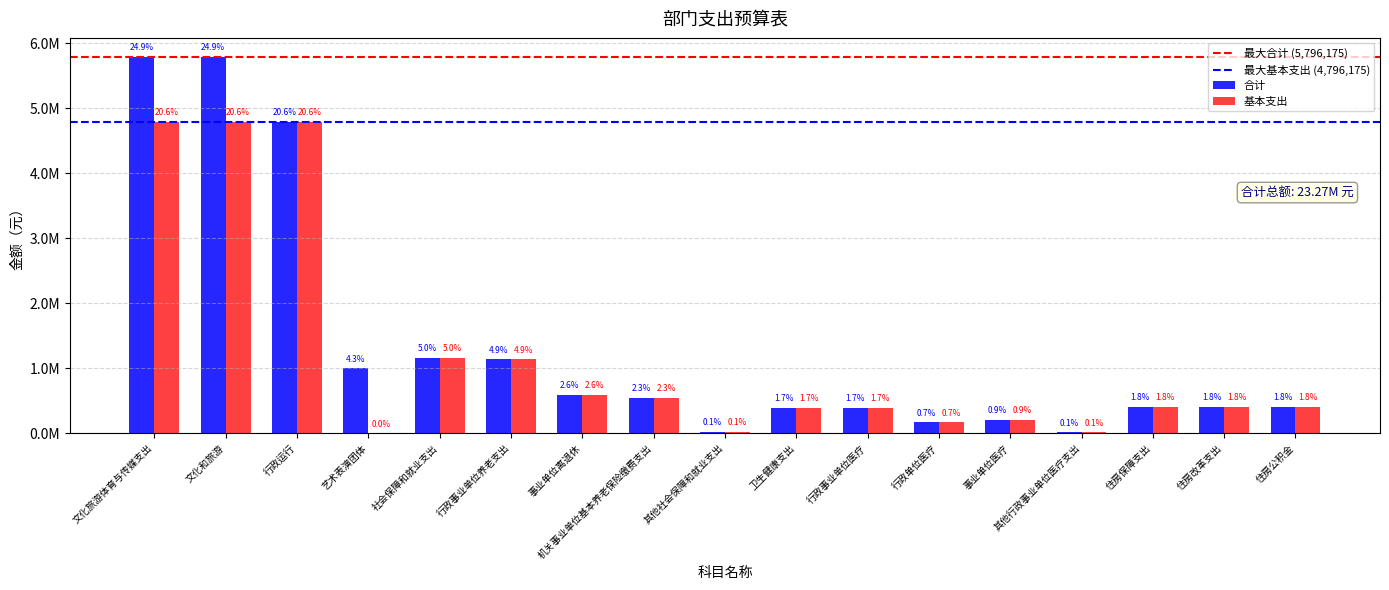

What are all the series names shown in the legend?

合计, 基本支出